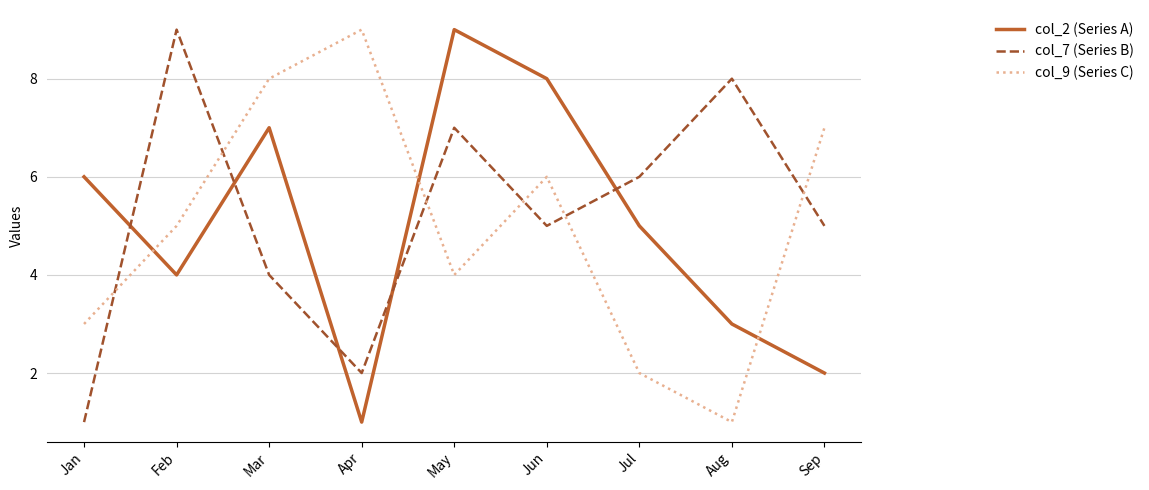

How many interior local peaks does the col_9 (Series C) series have?

2